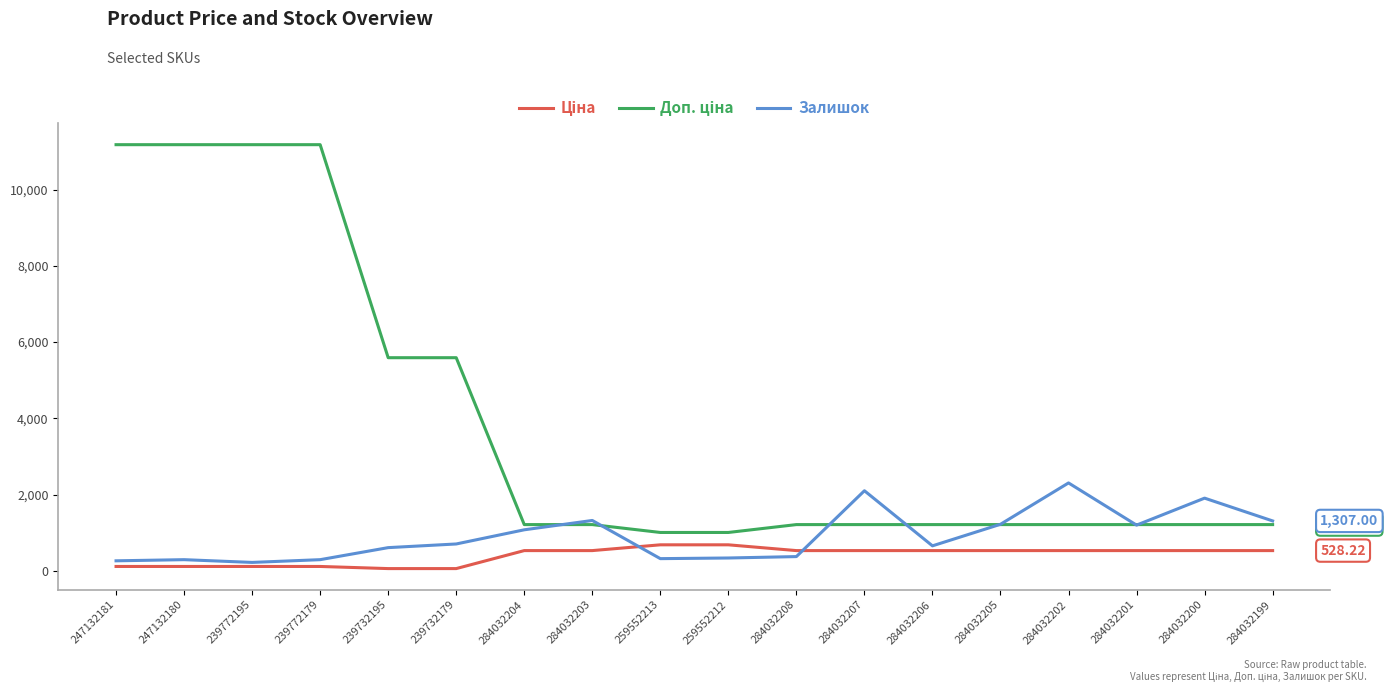

What is the difference between the highest and lowest values at 284032201?

682.5